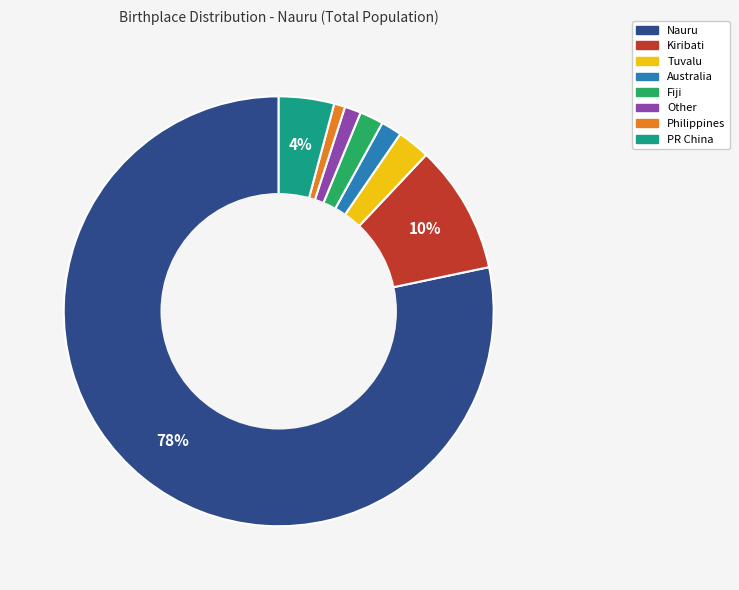

How many segments does this pie chart have?

8